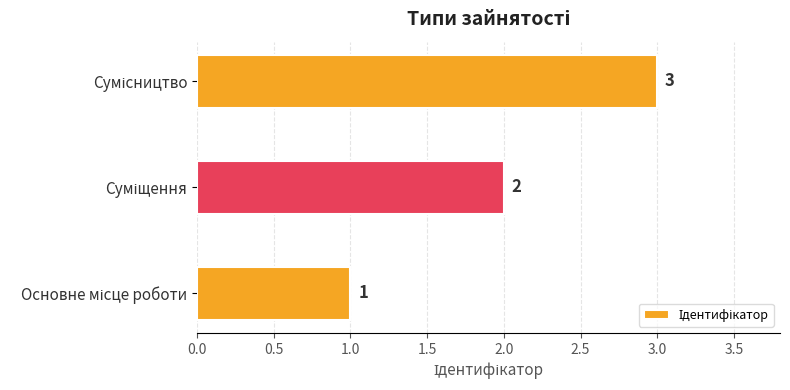

What is the sum of all values?

6